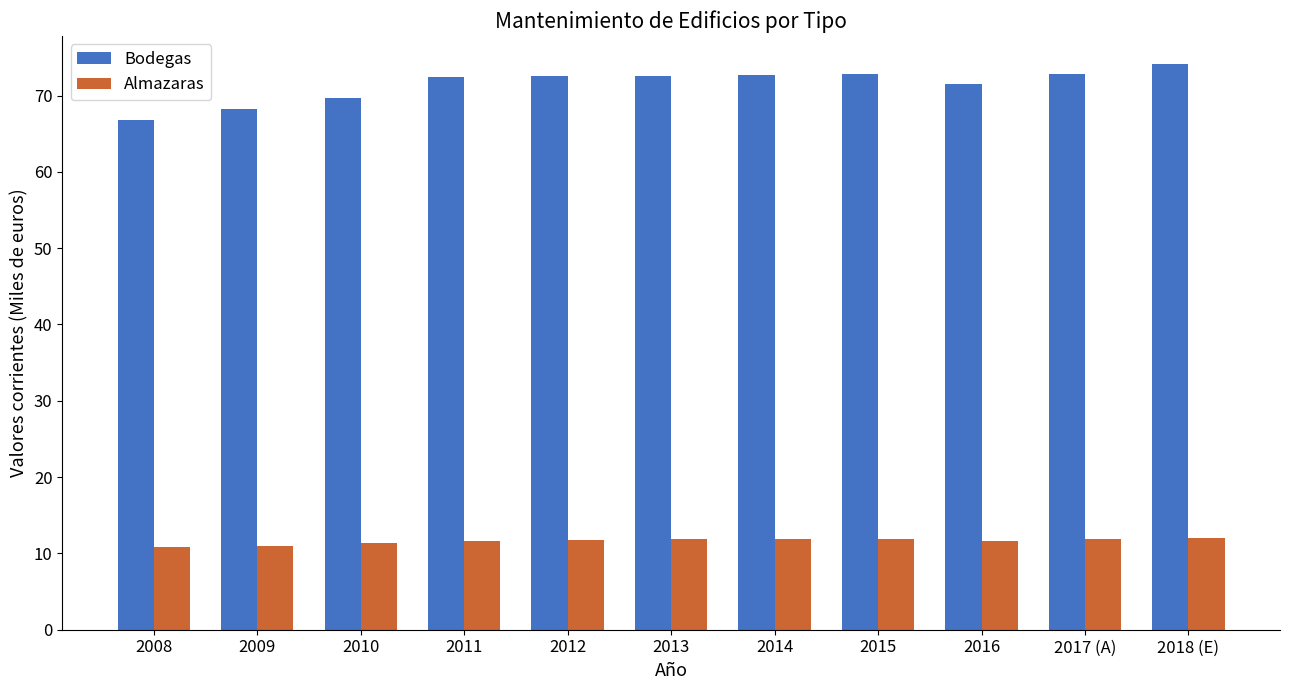

What is the label of the 1st bar from the right?

2018 (E)